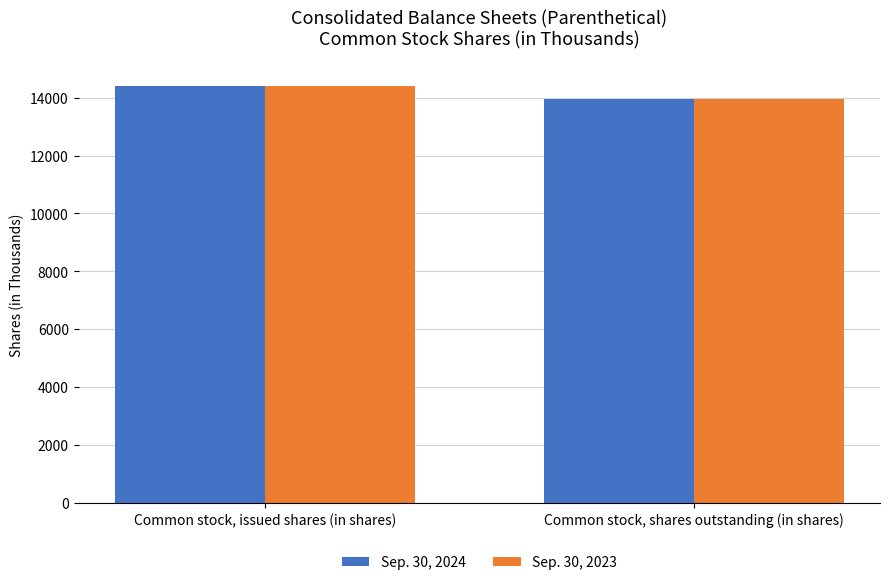

Rank the categories by Sep. 30, 2023 value from highest to lowest.

Common stock, issued shares (in shares), Common stock, shares outstanding (in shares)